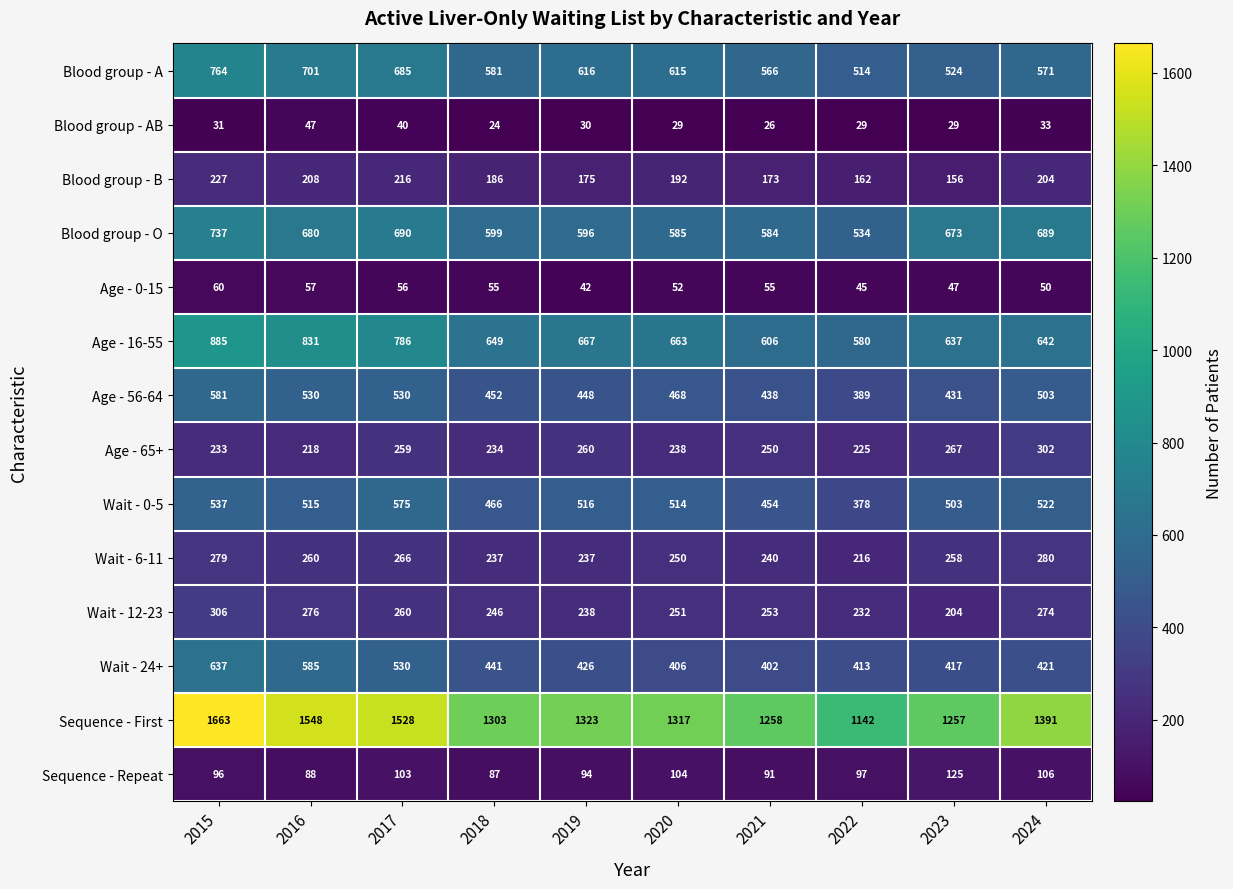

List the series in order of their peak value, lowest first.

Blood group - AB, Age - 0-15, Sequence - Repeat, Blood group - B, Wait - 6-11, Age - 65+, Wait - 12-23, Wait - 0-5, Age - 56-64, Wait - 24+, Blood group - O, Blood group - A, Age - 16-55, Sequence - First